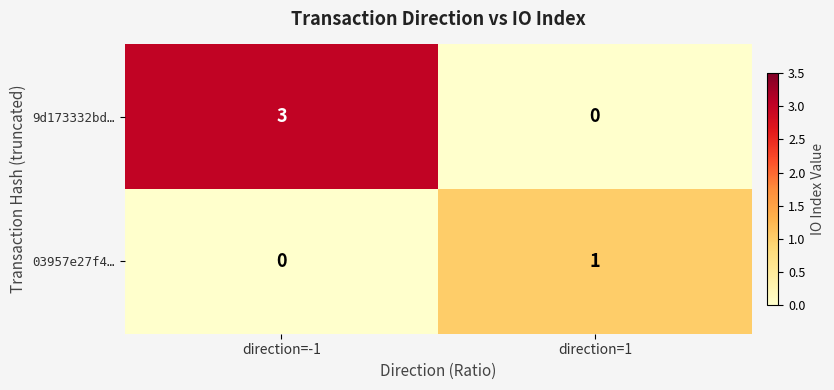

Which series changed the most between direction=-1 and direction=1?

9d173332bd…